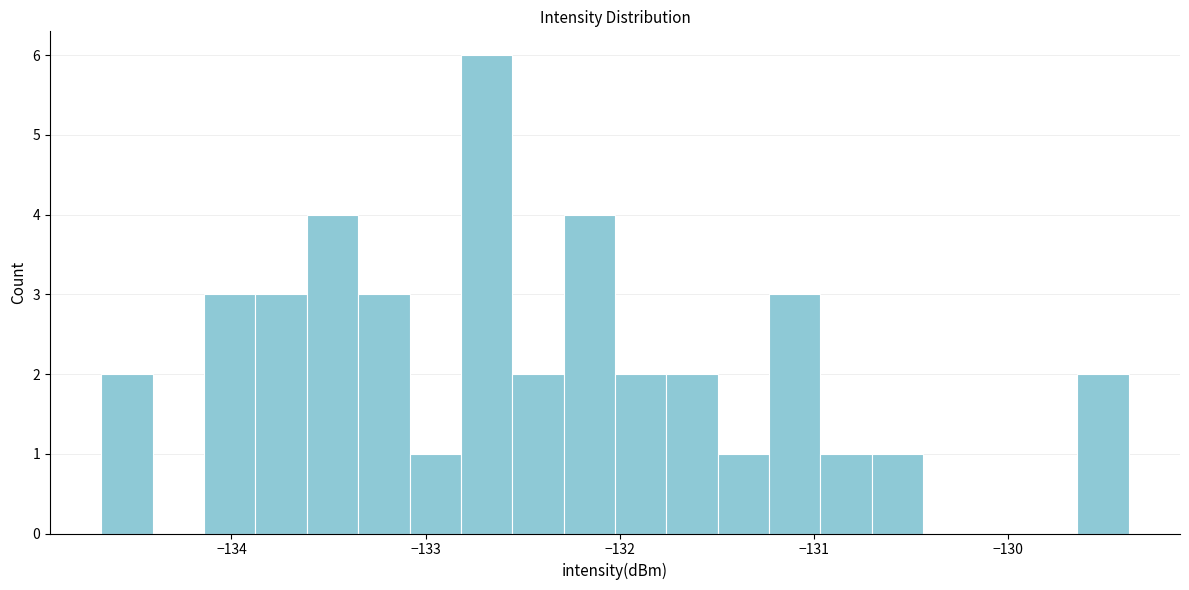

Read against the x-axis, roughly where is the centre of the tallest bar?

-132.7